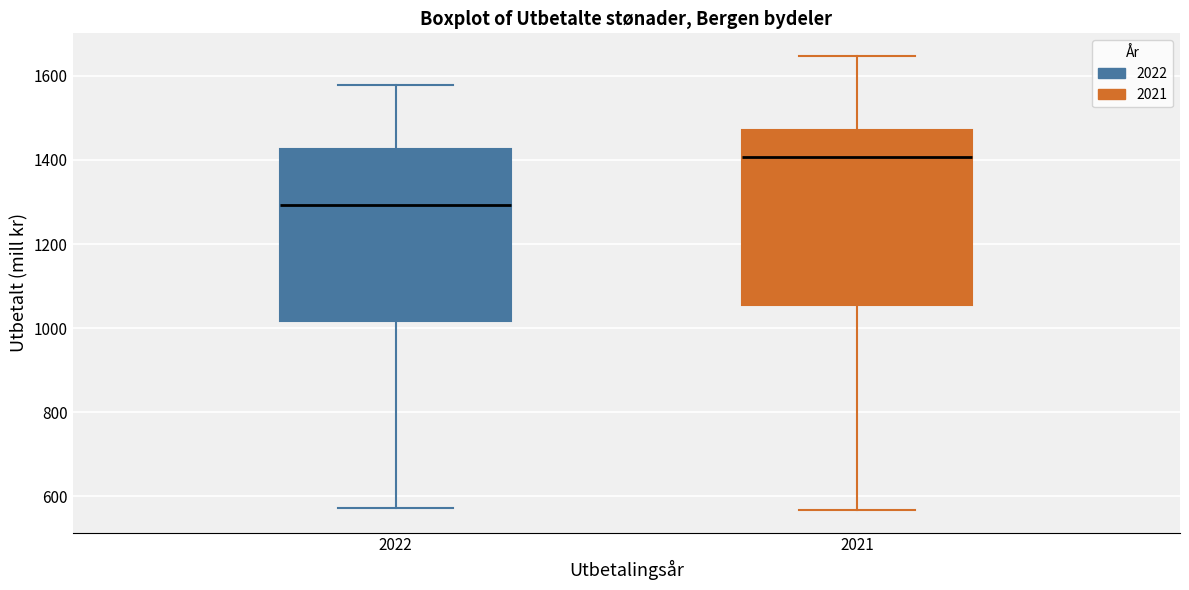

Where is the lower edge of the box at x = 2022 on the y-axis? The values are not printed on the chart, so give them approximately, as read against the axis.

1020